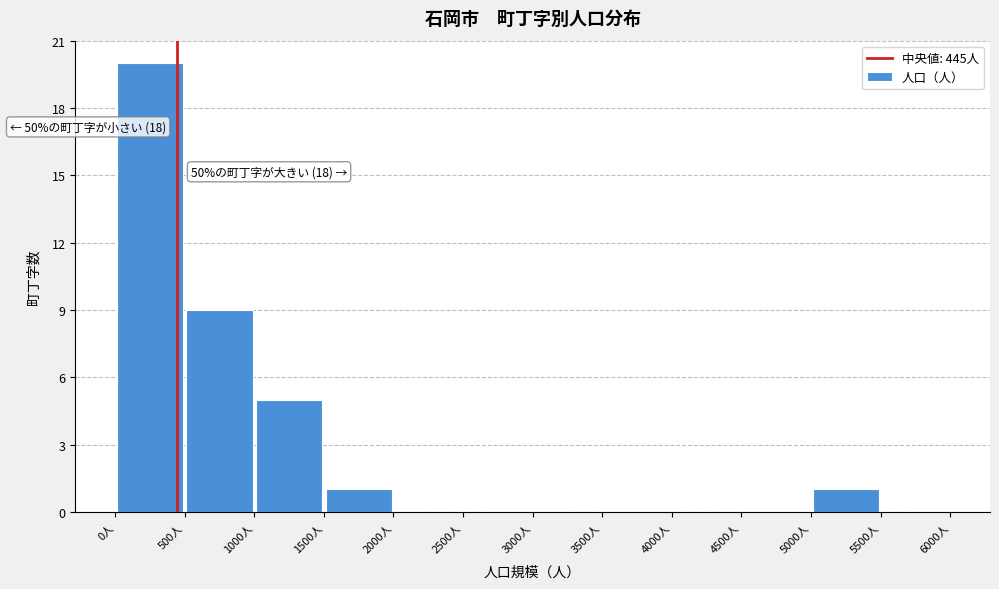

Which range on the x-axis has the tallest bar?

0 to 500